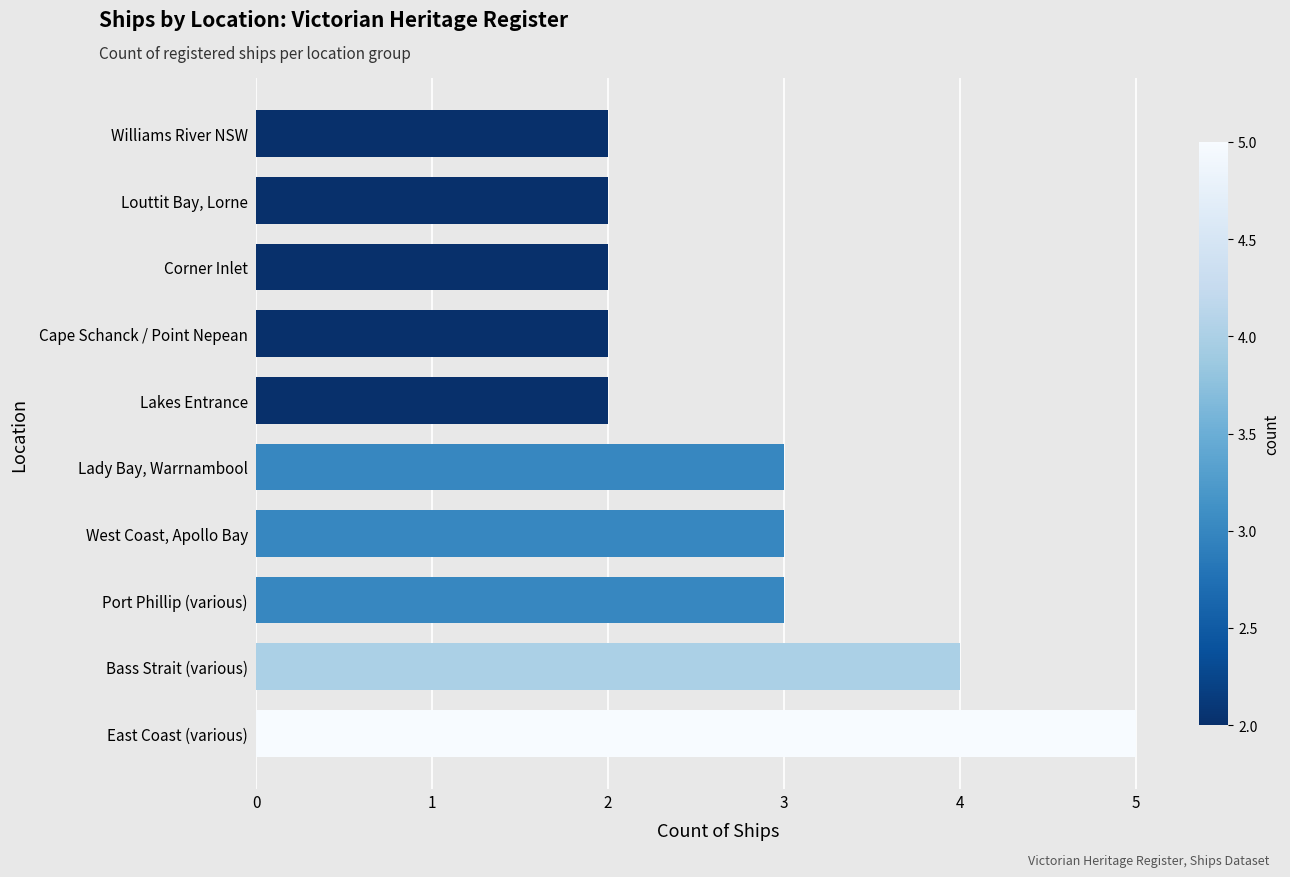

What is the maximum value shown in the chart?

5